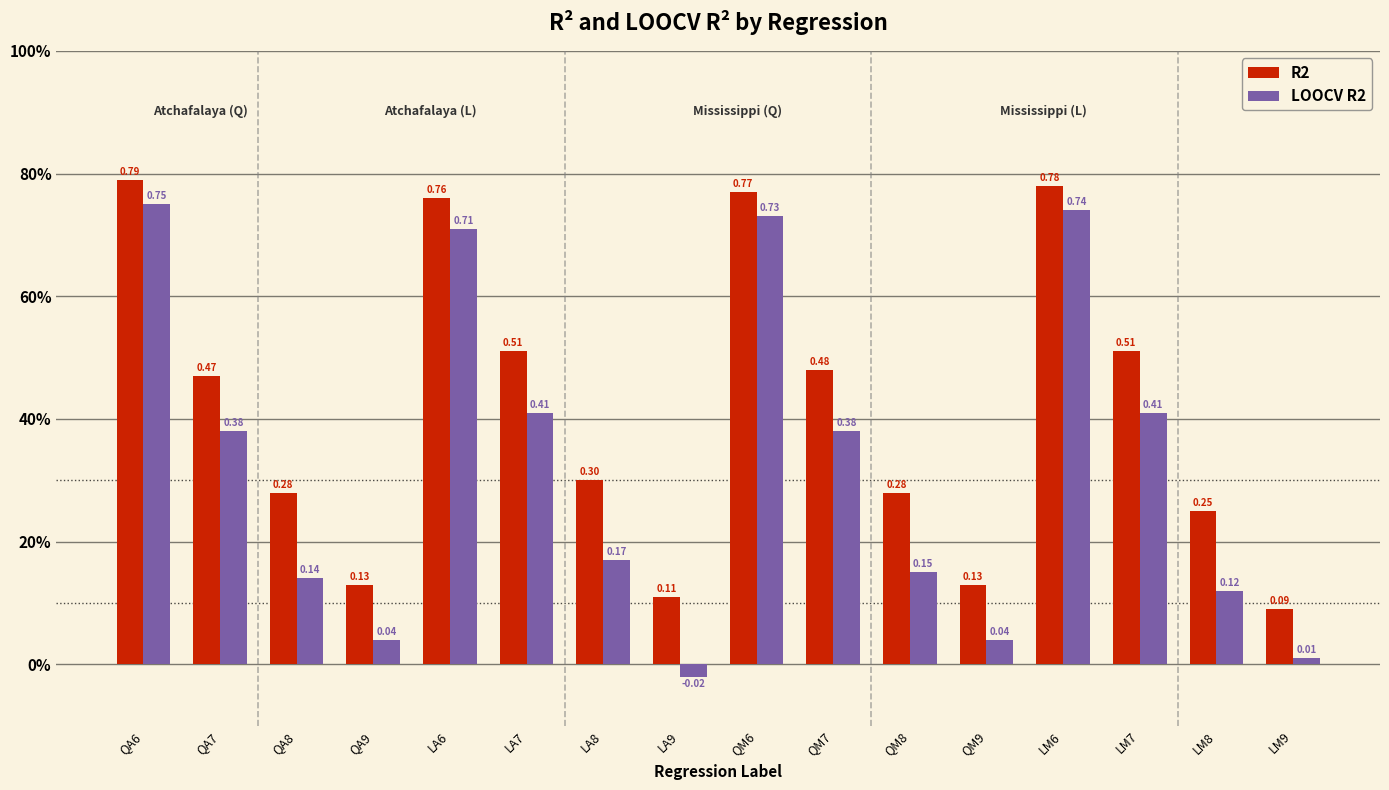

What is the label of the 9th bar from the right?

LA9